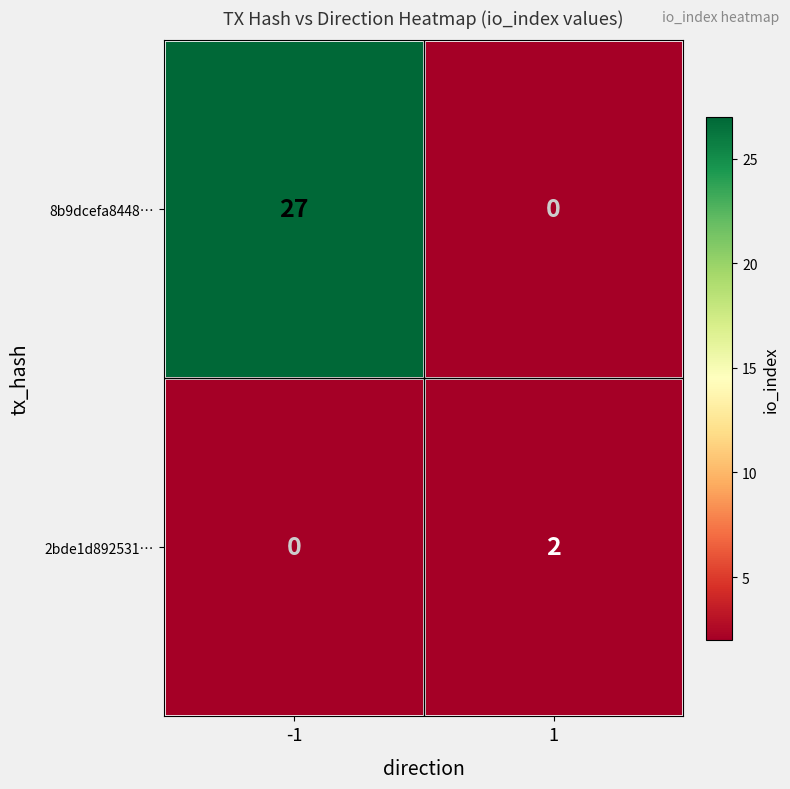

Is the value of 8b9dcefa8448… at -1 greater than the value of 2bde1d892531… at 1?

Yes